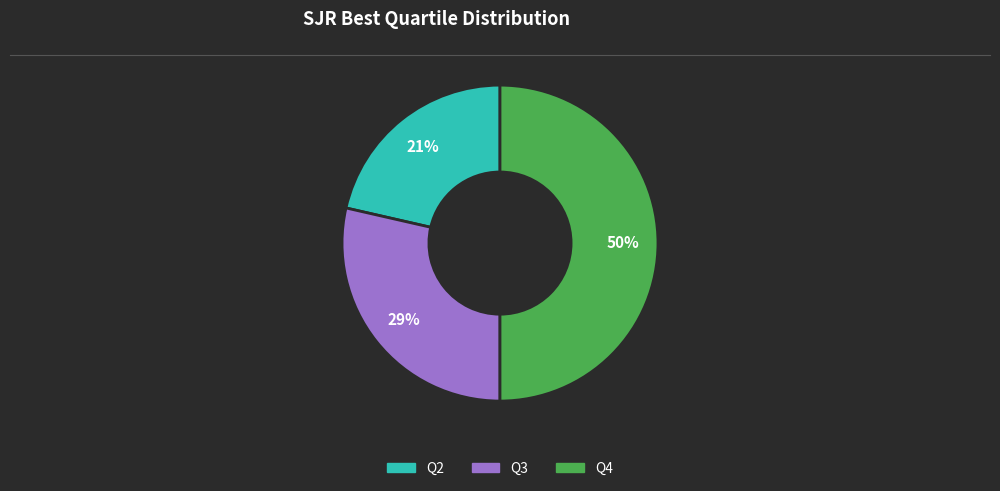

Combined, do Q3 and Q4 account for over 50%?

Yes